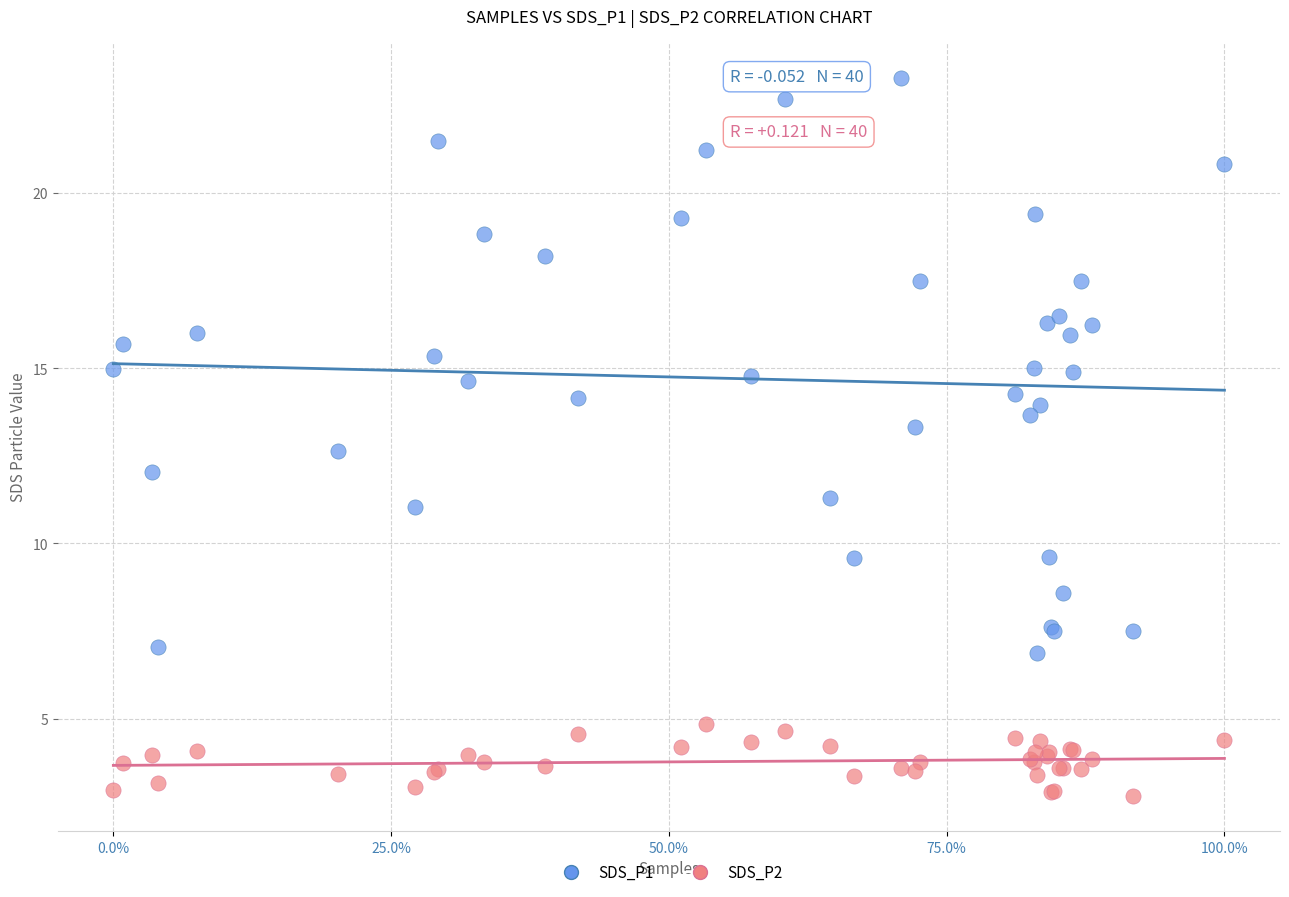

Which series contains the lowest Y value?

SDS_P2